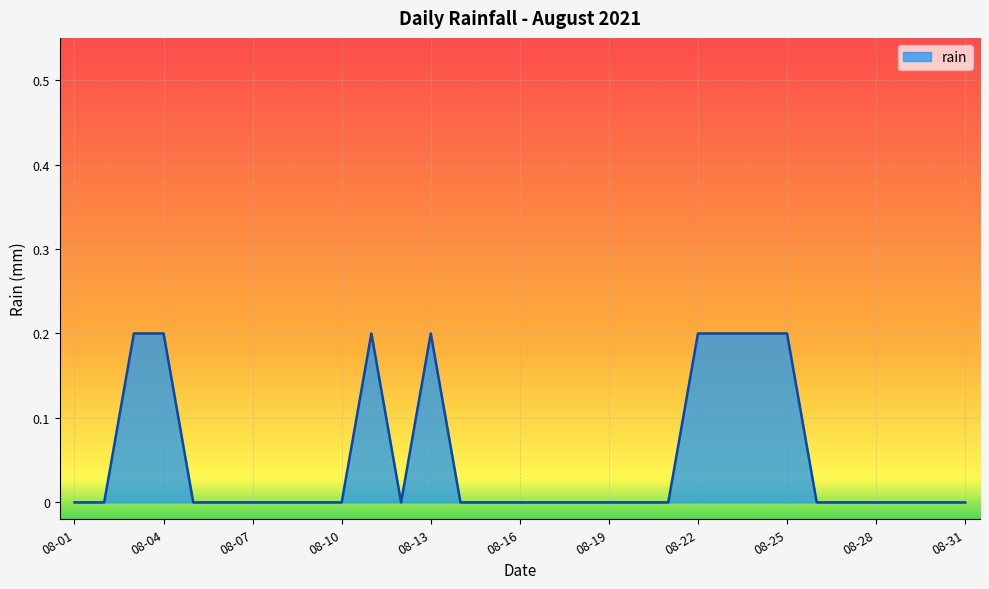

How many lines are shown in the chart?

1